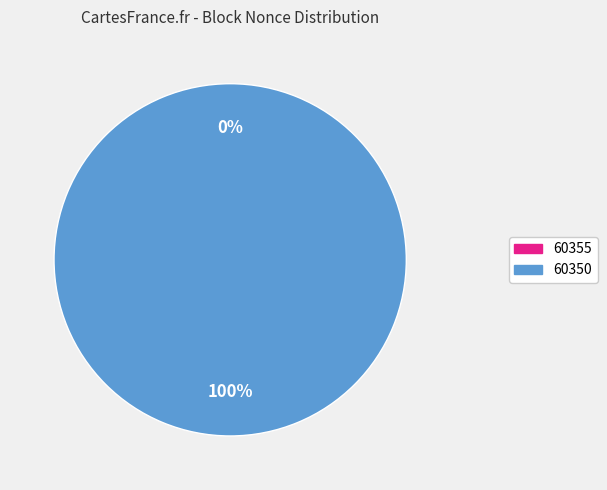

To the nearest percent, what percentage of the pie is 60350?

100%